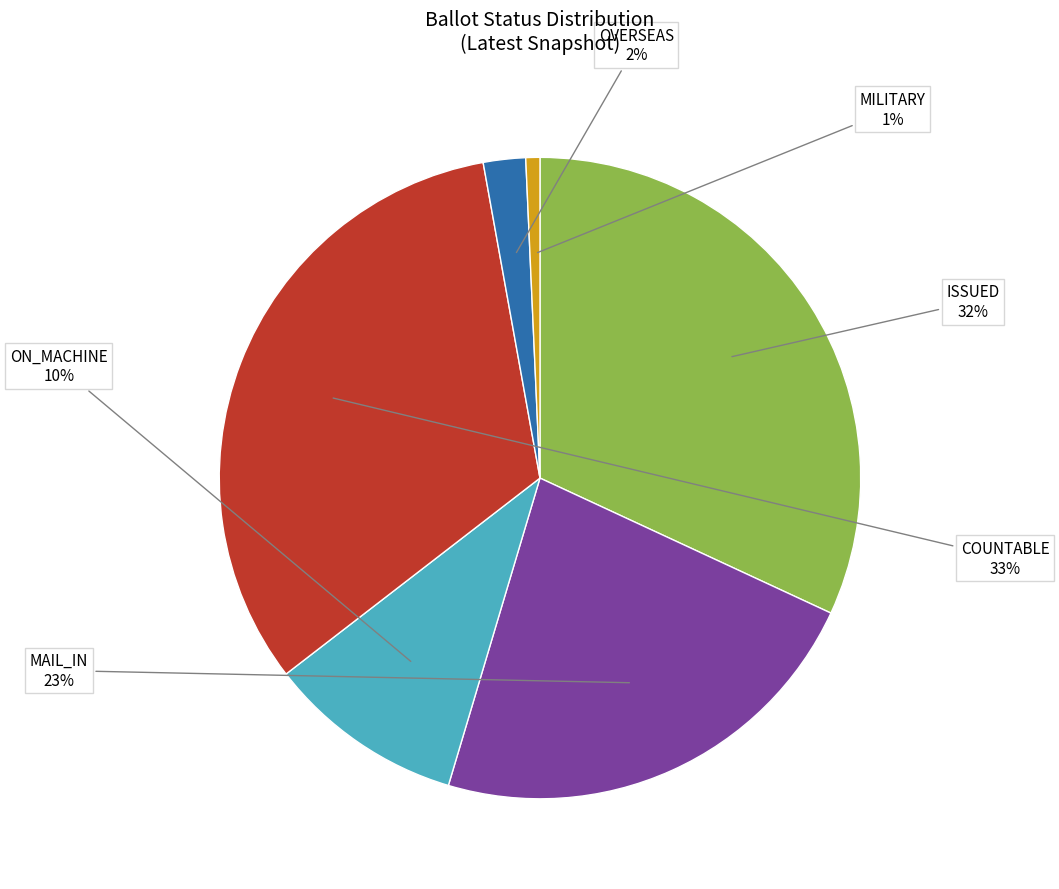

Is there any slice that represents more than half of the pie?

No